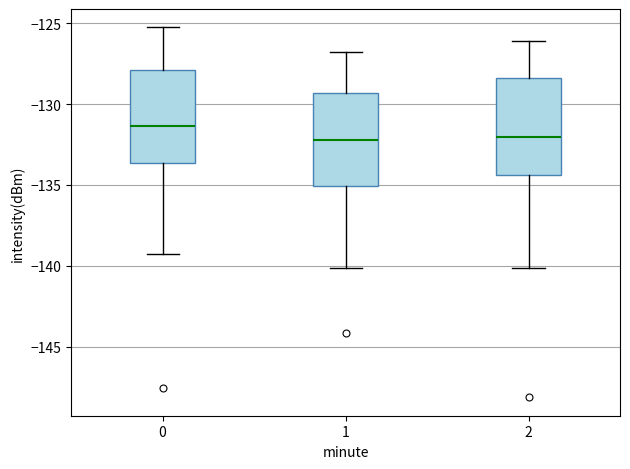

Reading left to right, transcribe this box plot: for each box, give where its median line is, the range the box spans, and where its two whiskers end, as read against the y-axis. The values are not printed on the chart, so give them approximately, as read against the axis.

0: median -131.5, box -133.5 to -128.0, whiskers -139.0 to -125.5
1: median -132.0, box -135.0 to -129.5, whiskers -140.0 to -127.0
2: median -132.0, box -134.5 to -128.5, whiskers -140.0 to -126.0